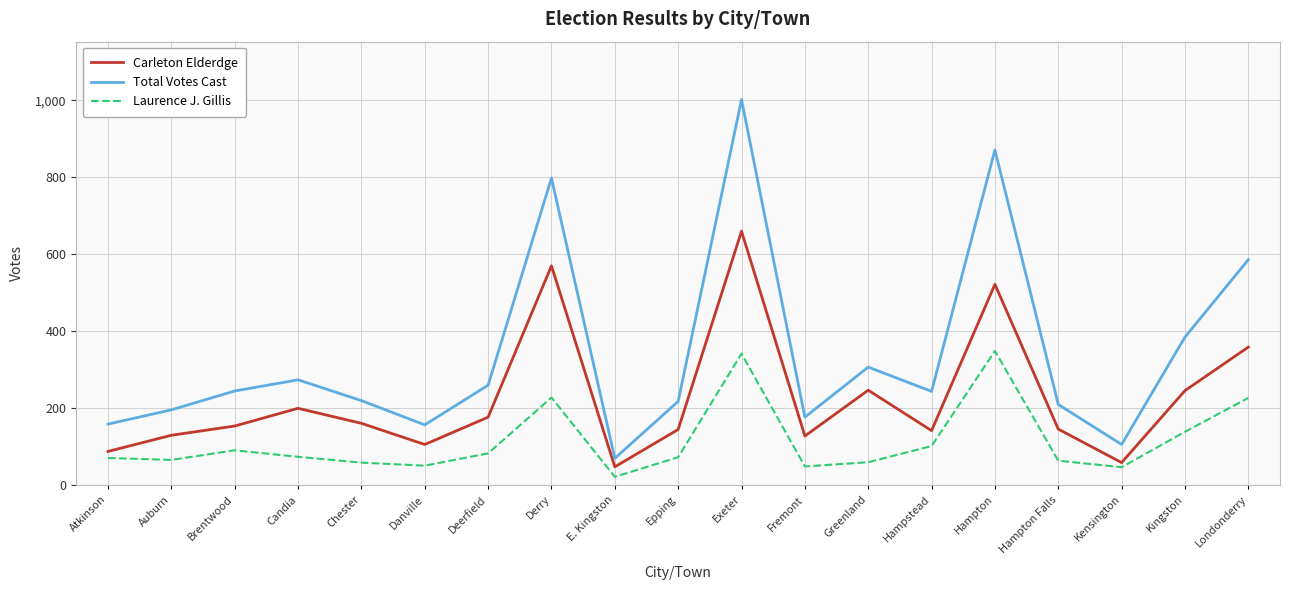

True or false: Laurence J. Gillis has a value of 356 at Londonderry.

False